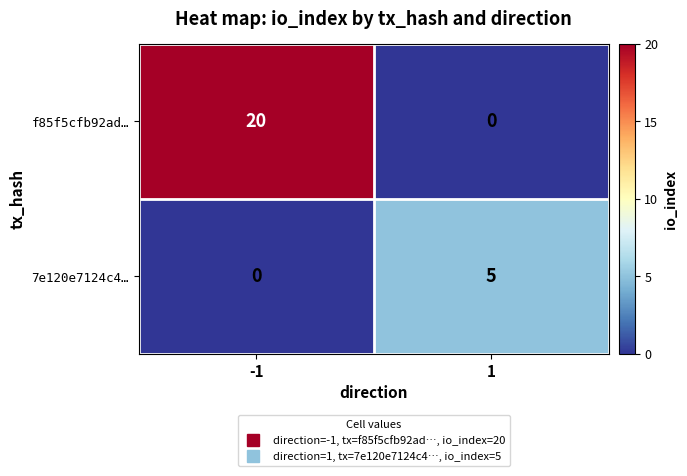

Which series has the largest total across all categories?

f85f5cfb92ad…